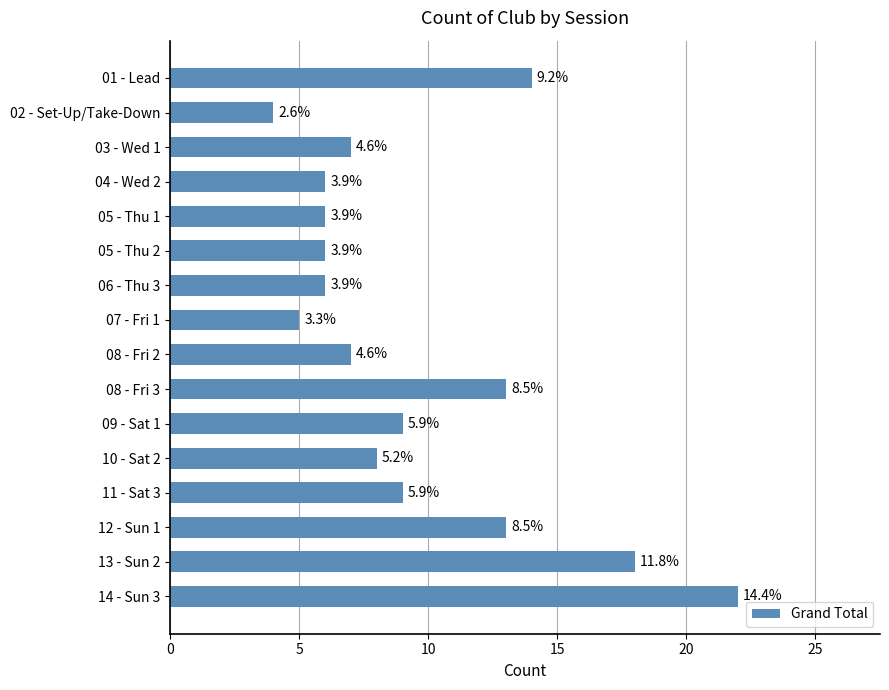

How many bars are there in total?

16